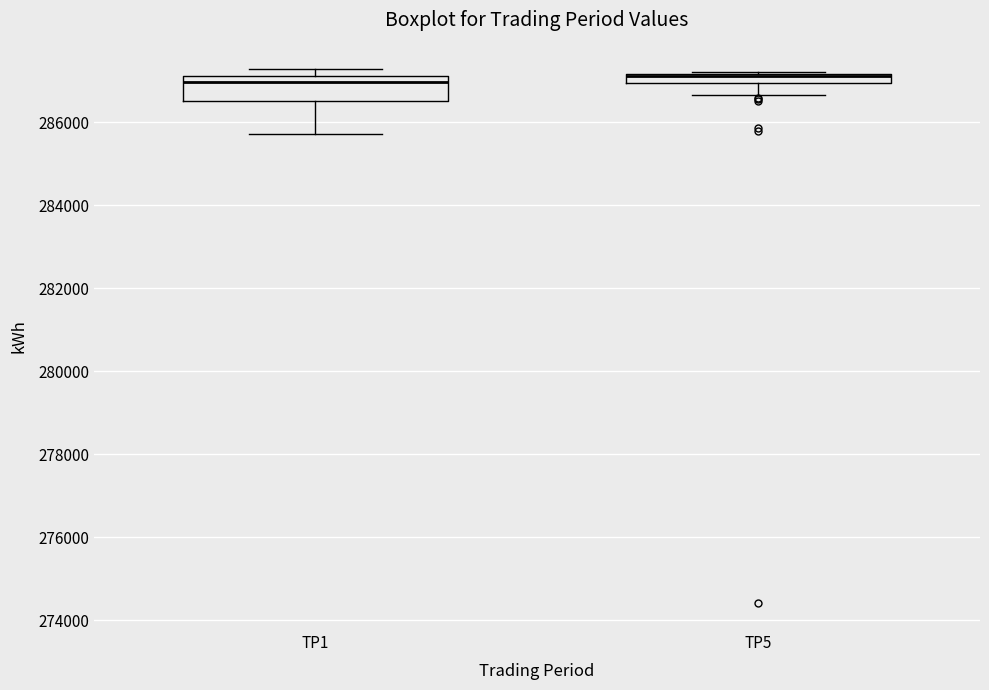

Which box is the tallest, from its lower edge to its upper edge?

TP1